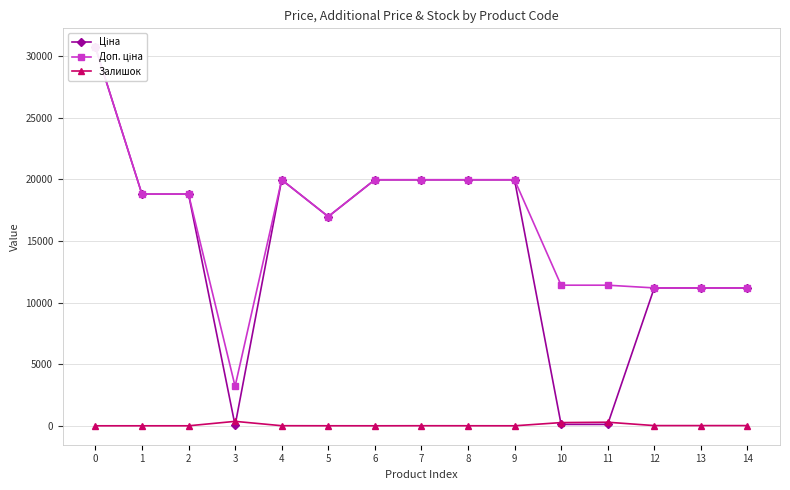

Which series changed the most between 9 and 10?

Ціна